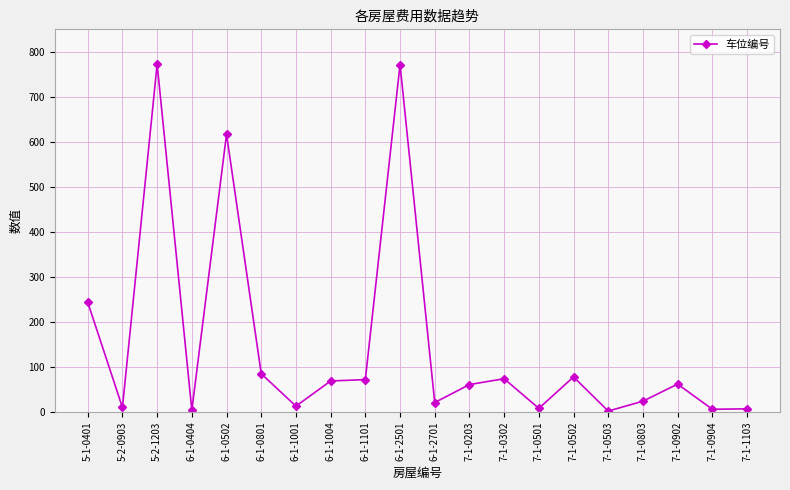

What is the sum of all values?

3005